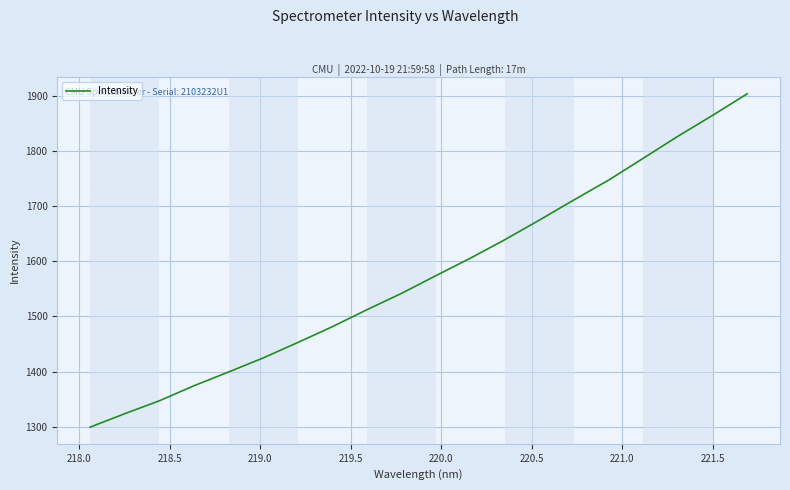

What is the difference between the maximum and minimum values?

605.0